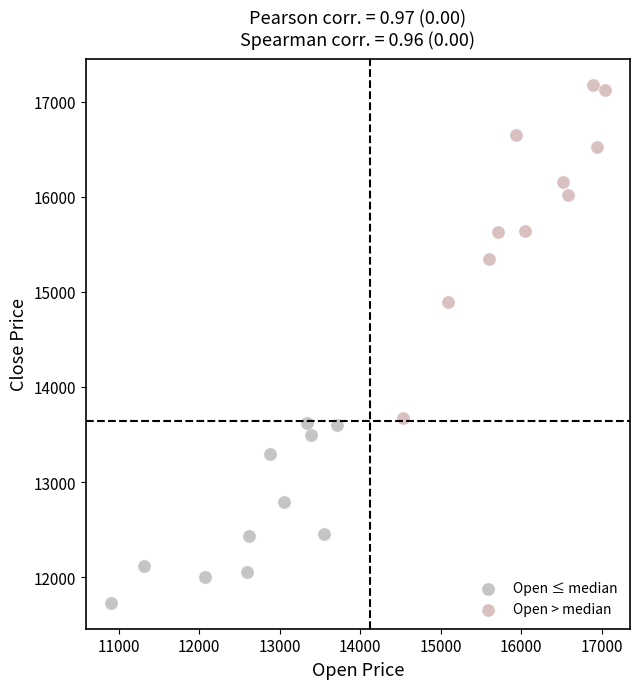

Which series has the largest Y range (max minus min)?

Open > median